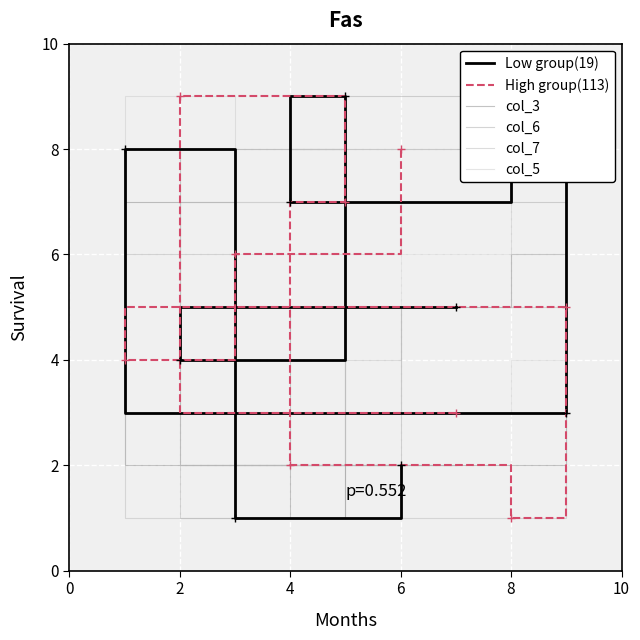

True or false: Low group(19) has a value of 7 at 4.

True